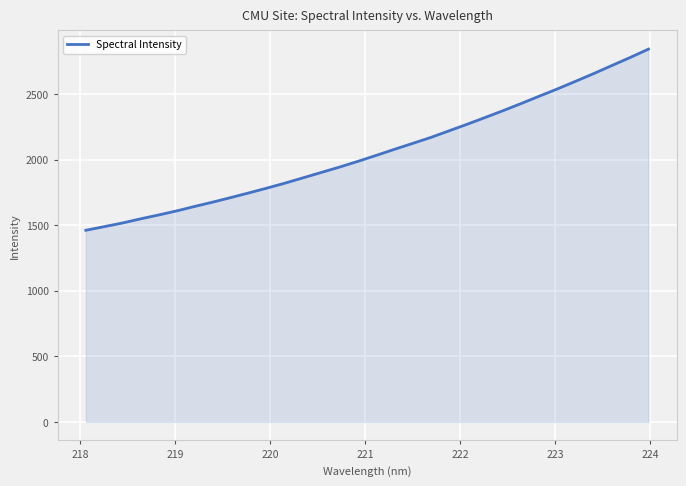

What is the smallest value displayed?

1460.9